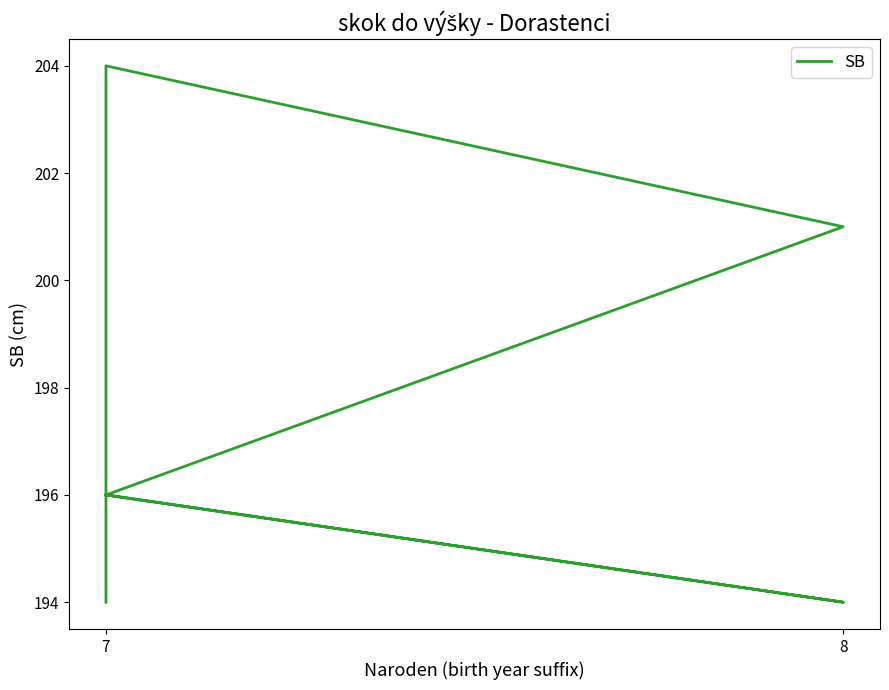

How many lines are shown in the chart?

1